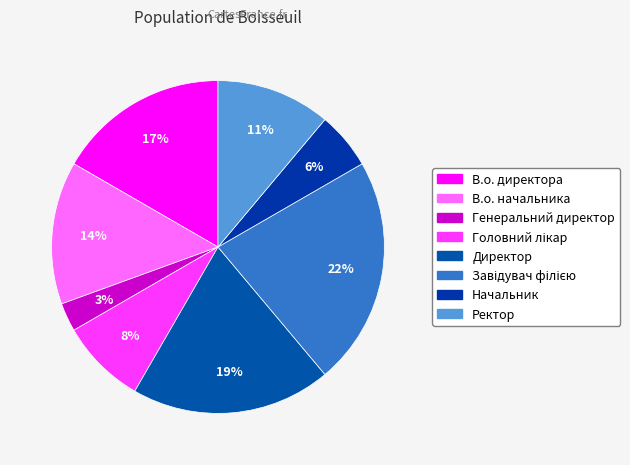

To the nearest percent, what portion does В.о. начальника represent?

14%